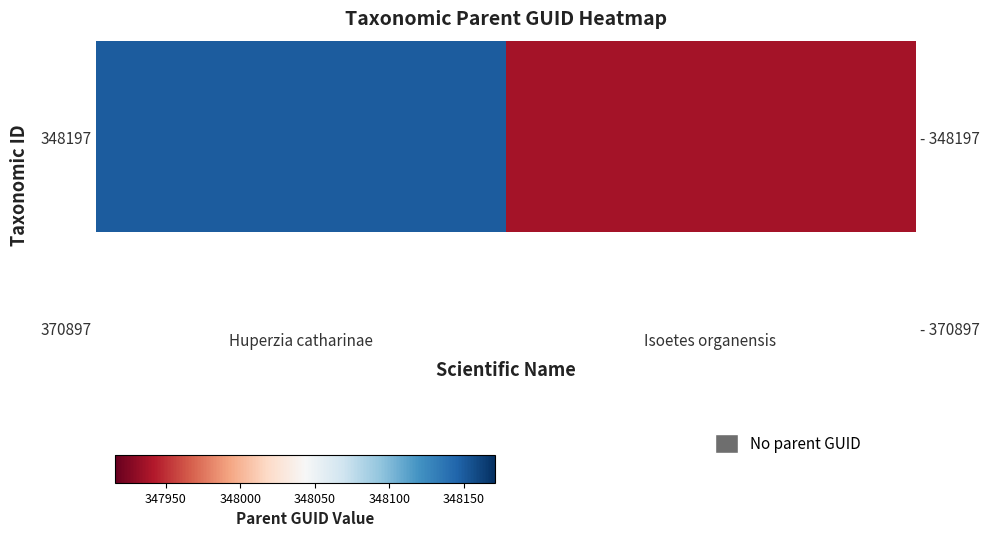

The chart shows a value of 211452 at Huperzia catharinae. True or false?

False